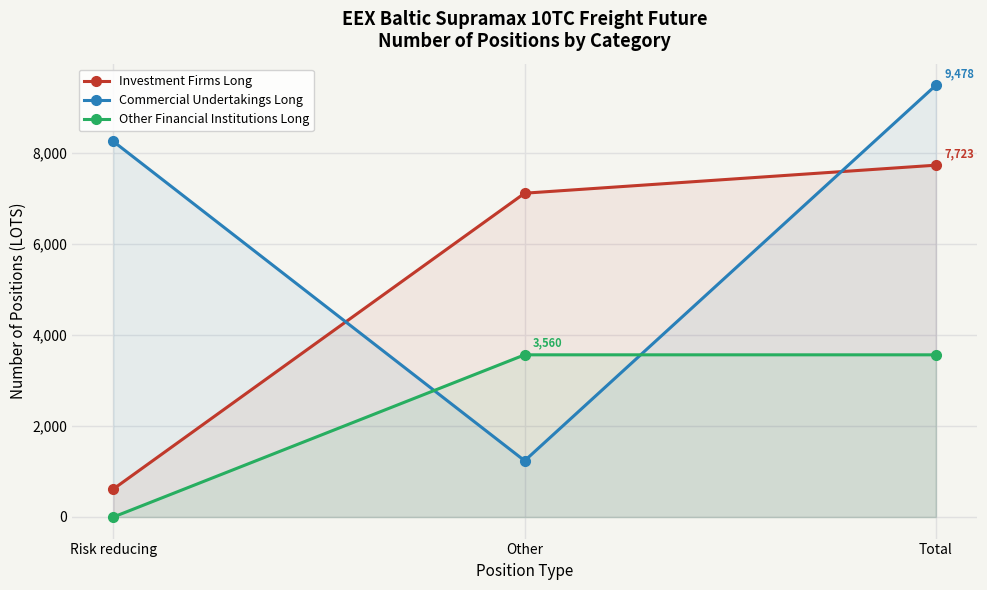

What is the value of the Other Financial Institutions Long point at the 3rd from the left?

3560.0